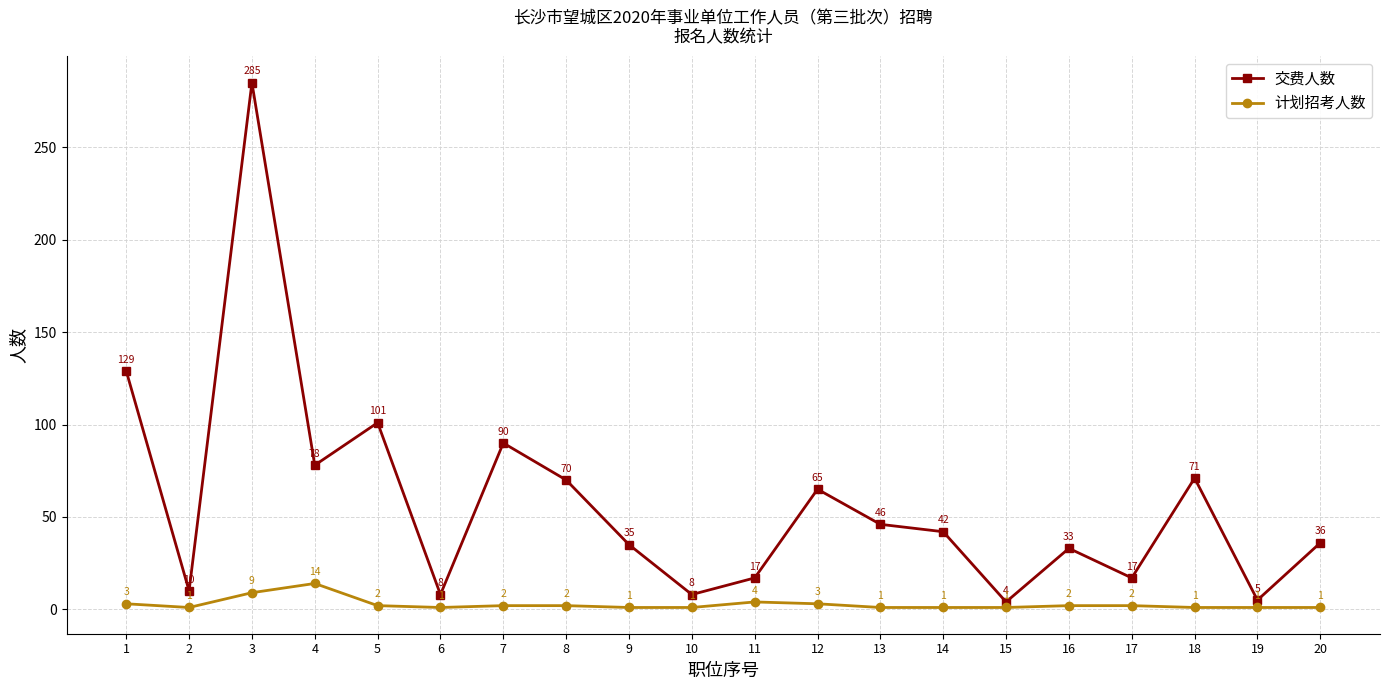

What is the difference between the highest and lowest values at 13?

45